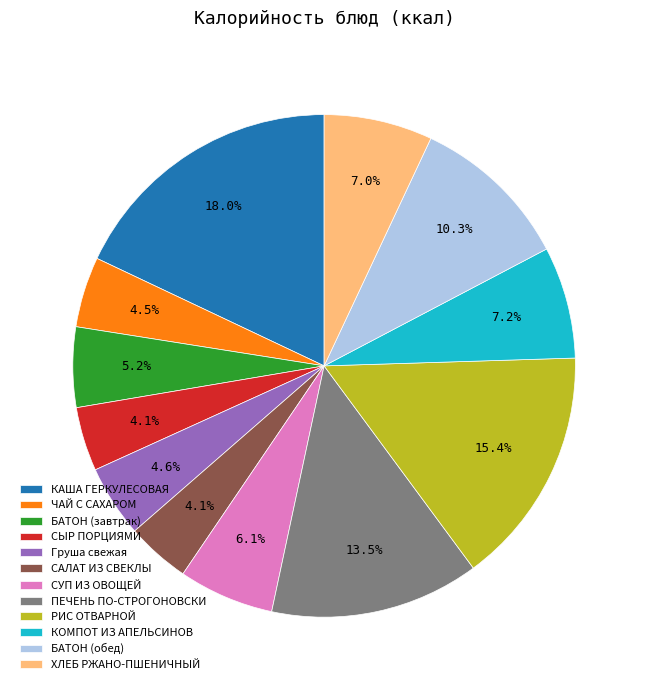

Between ХЛЕБ РЖАНО-ПШЕНИЧНЫЙ and РИС ОТВАРНОЙ, which is larger?

РИС ОТВАРНОЙ